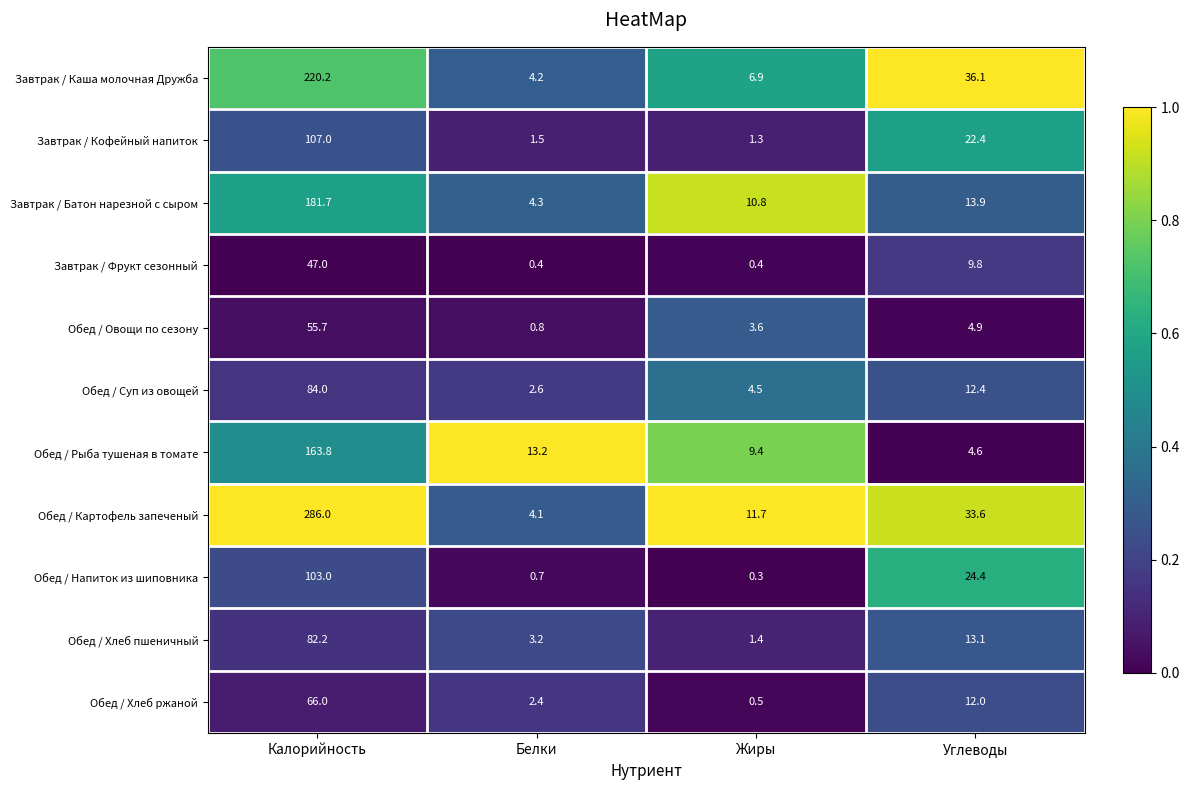

Is it true that Обед / Картофель запеченый equals 286.0 at Калорийность?

True